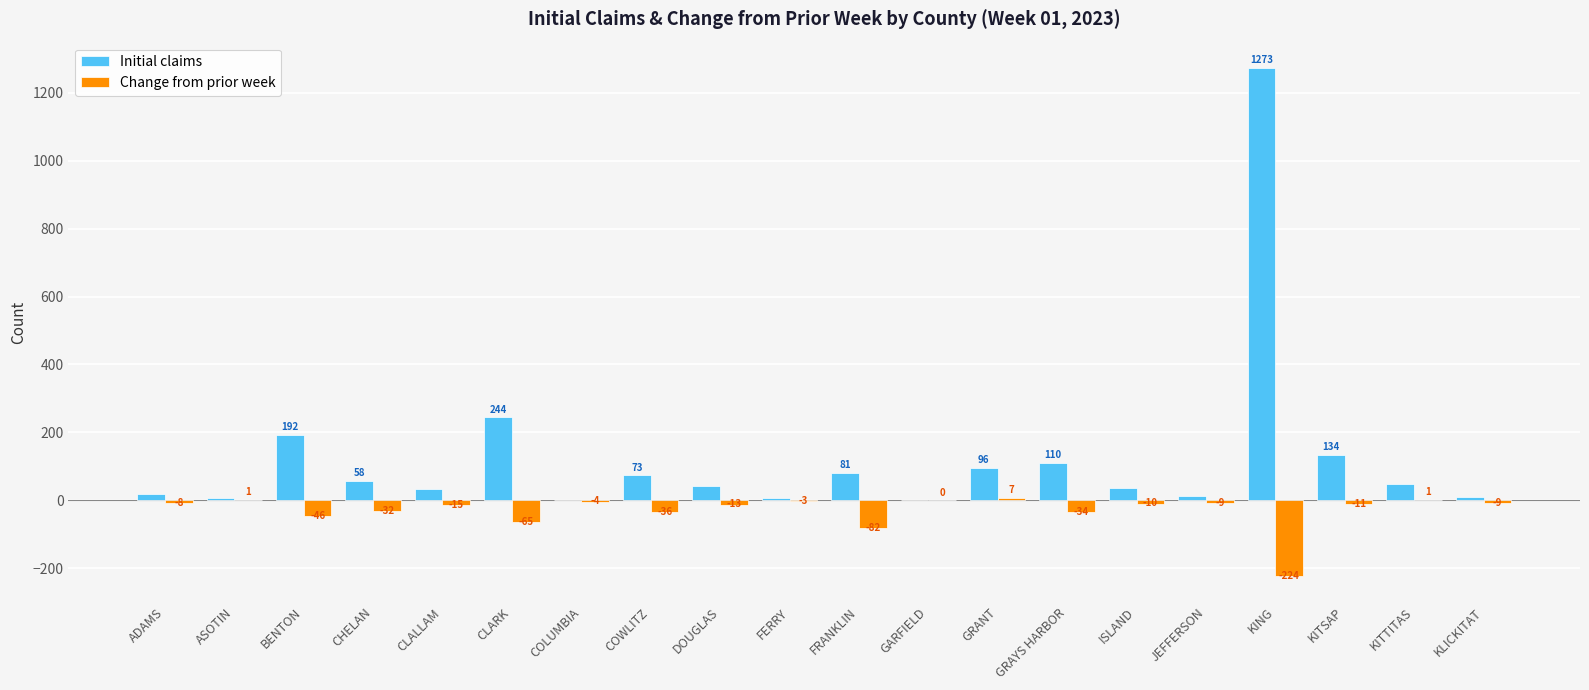

Which series has the largest total across all categories?

Initial claims